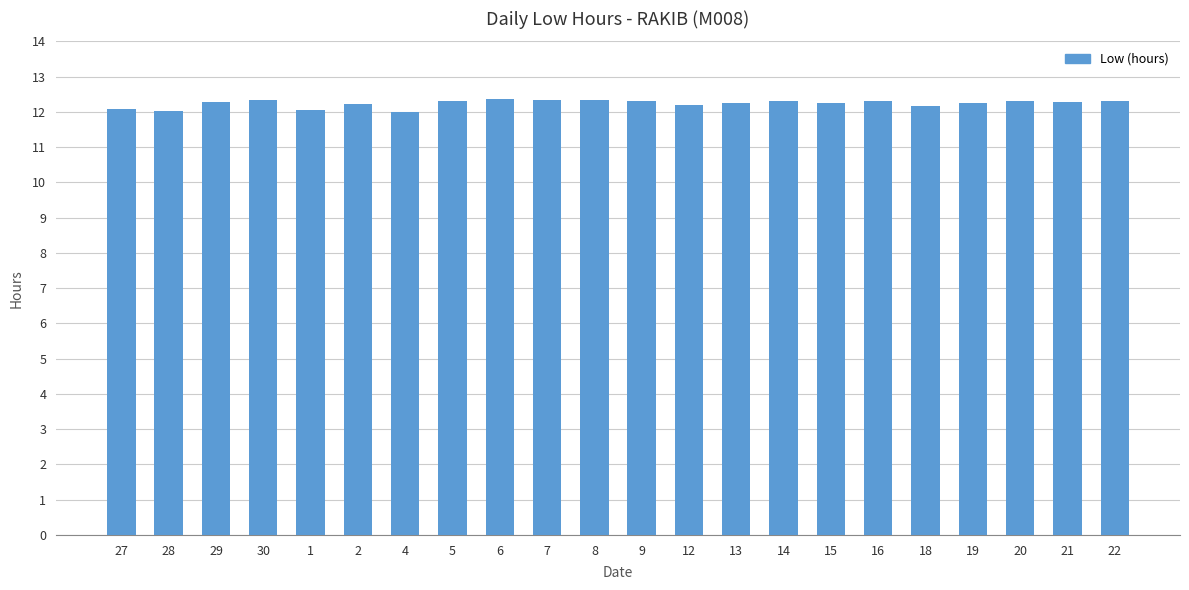

The chart shows a value of 17.1 at 30. True or false?

False